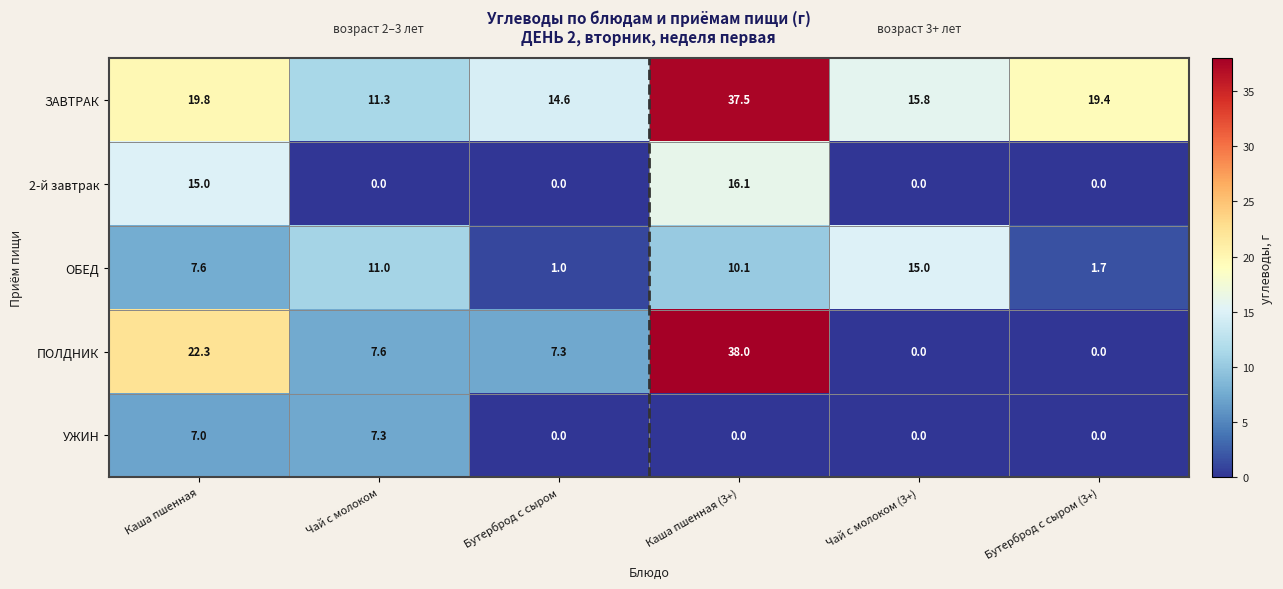

Rank the series by their maximum value, from lowest to highest.

УЖИН, ОБЕД, 2-й завтрак, ЗАВТРАК, ПОЛДНИК